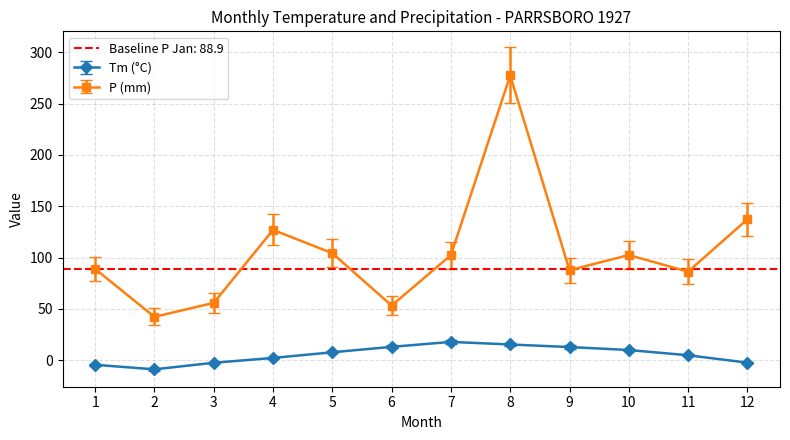

Between 1 and 12, which series saw the biggest shift?

P